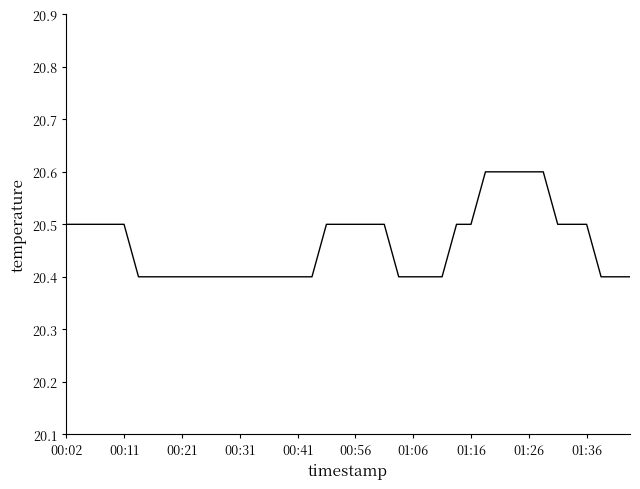

What is the minimum value shown in the chart?

20.4